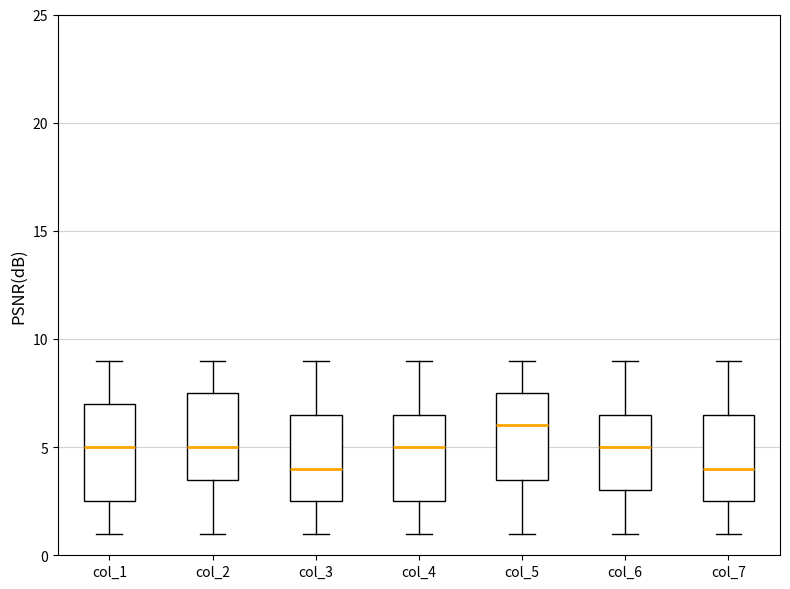

Which box is the tallest, from its lower edge to its upper edge?

col_1